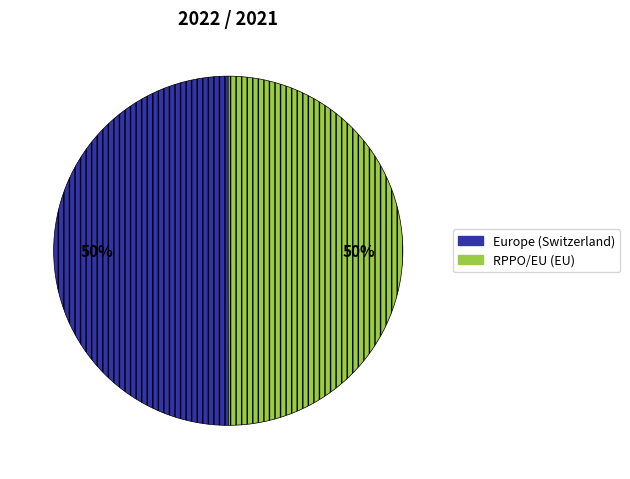

Is the sum of RPPO/EU (EU) and Europe (Switzerland) greater than half?

Yes